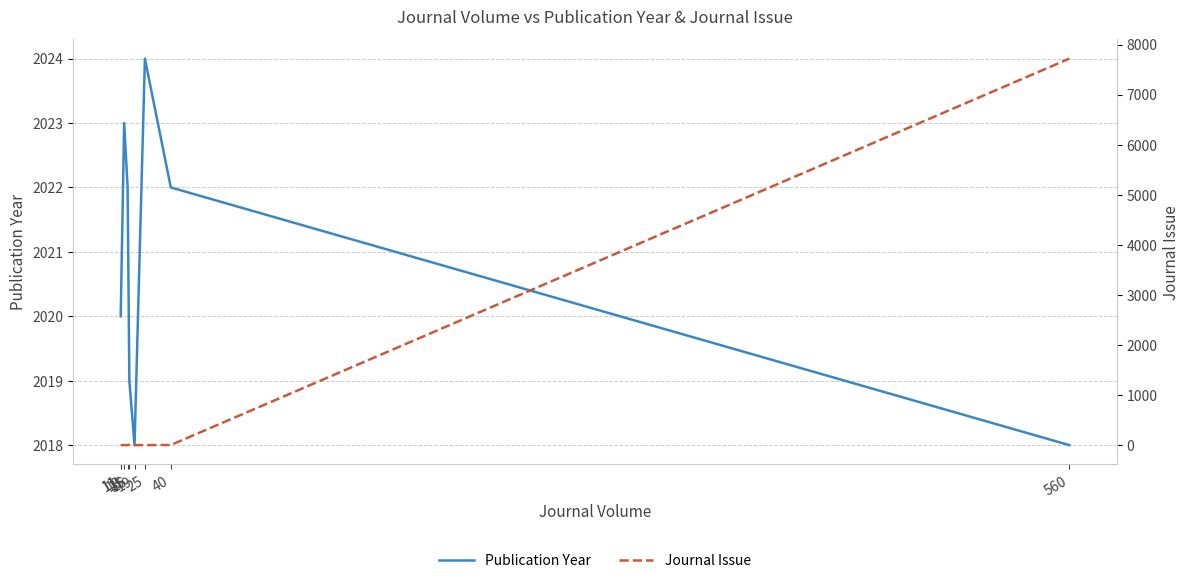

True or false: Publication Year and Journal Issue intersect in this chart.

True